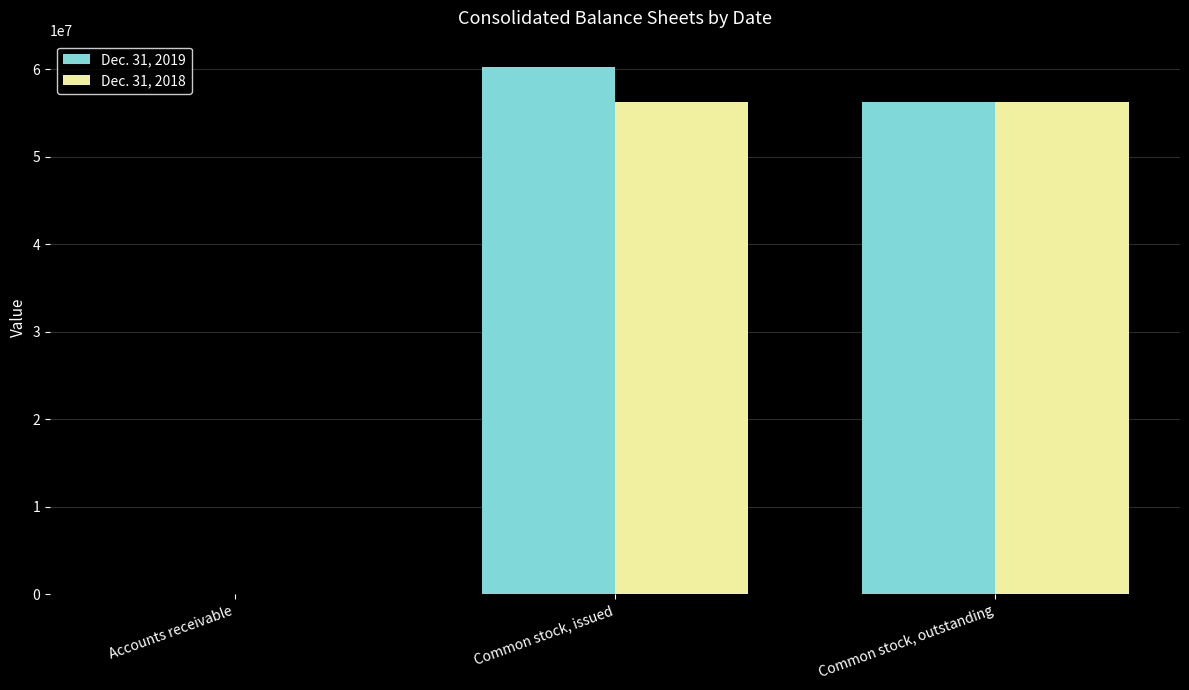

Is it true that Dec. 31, 2018 equals 75 at Accounts receivable?

True